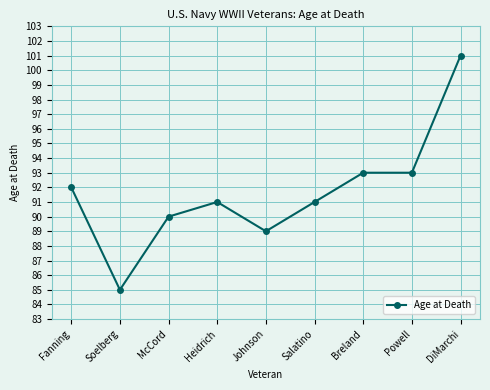

Between Breland and Soelberg, which is larger?

Breland